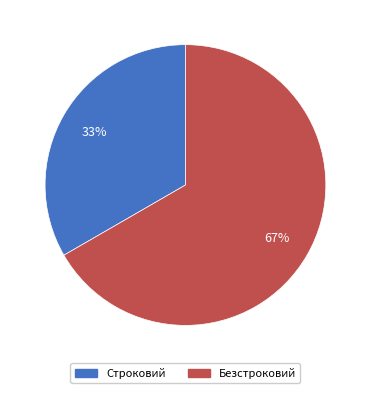

What is the largest slice in the pie chart?

Безстроковий